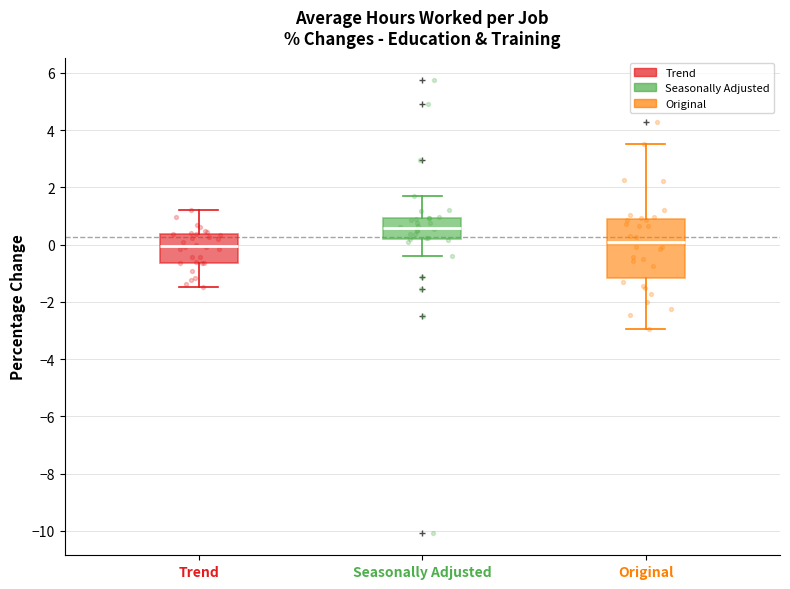

Which box is the tallest, from its lower edge to its upper edge?

Original